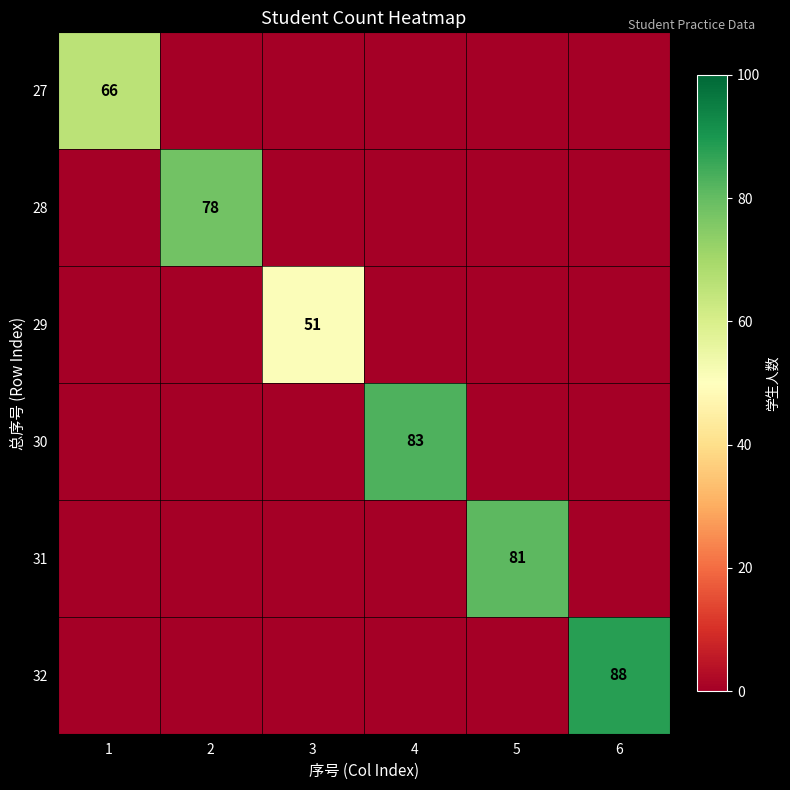

What is the difference between the maximum and second lowest values in the 28 series?

78